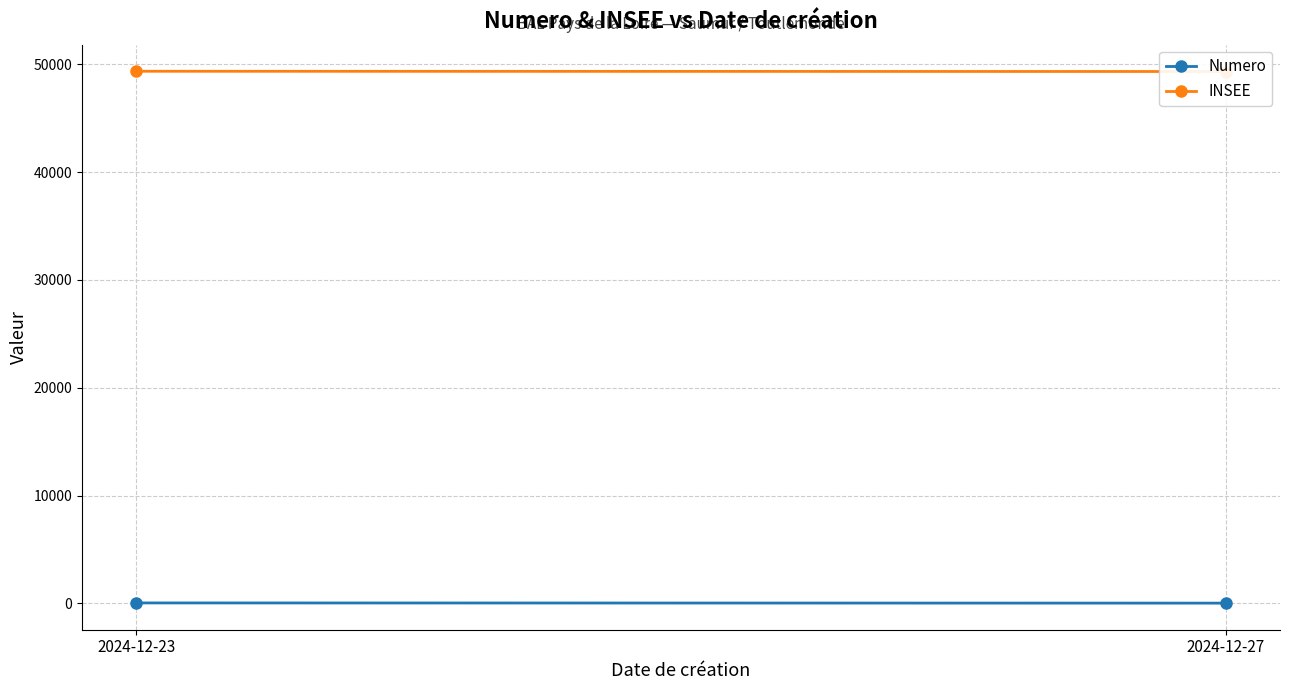

Reading left to right, list all the values displayed in this chart.

Numero: 39	20
INSEE: 49352	49328